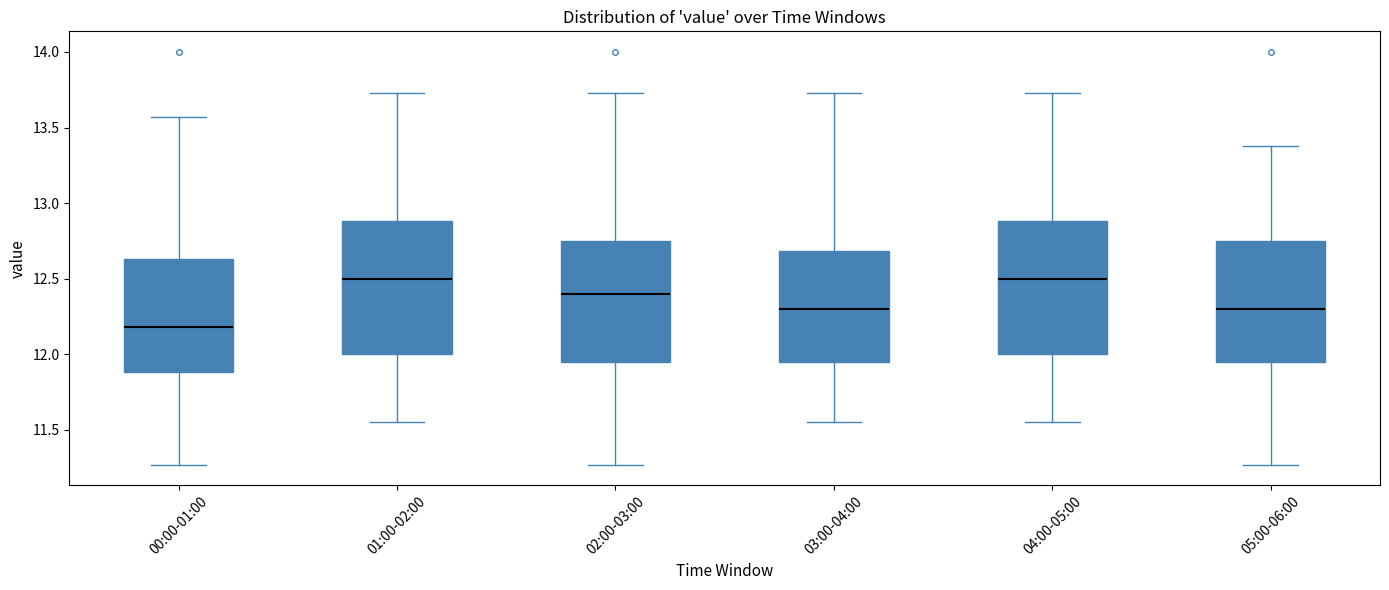

Reading left to right, transcribe this box plot: for each box, give where its median line is, the range the box spans, and where its two whiskers end, as read against the y-axis. The values are not printed on the chart, so give them approximately, as read against the axis.

00:00-01:00: median 12.20, box 11.90 to 12.65, whiskers 11.25 to 13.55
01:00-02:00: median 12.50, box 12.00 to 12.90, whiskers 11.55 to 13.75
02:00-03:00: median 12.40, box 11.95 to 12.75, whiskers 11.25 to 13.75
03:00-04:00: median 12.30, box 11.95 to 12.70, whiskers 11.55 to 13.75
04:00-05:00: median 12.50, box 12.00 to 12.90, whiskers 11.55 to 13.75
05:00-06:00: median 12.30, box 11.95 to 12.75, whiskers 11.25 to 13.40